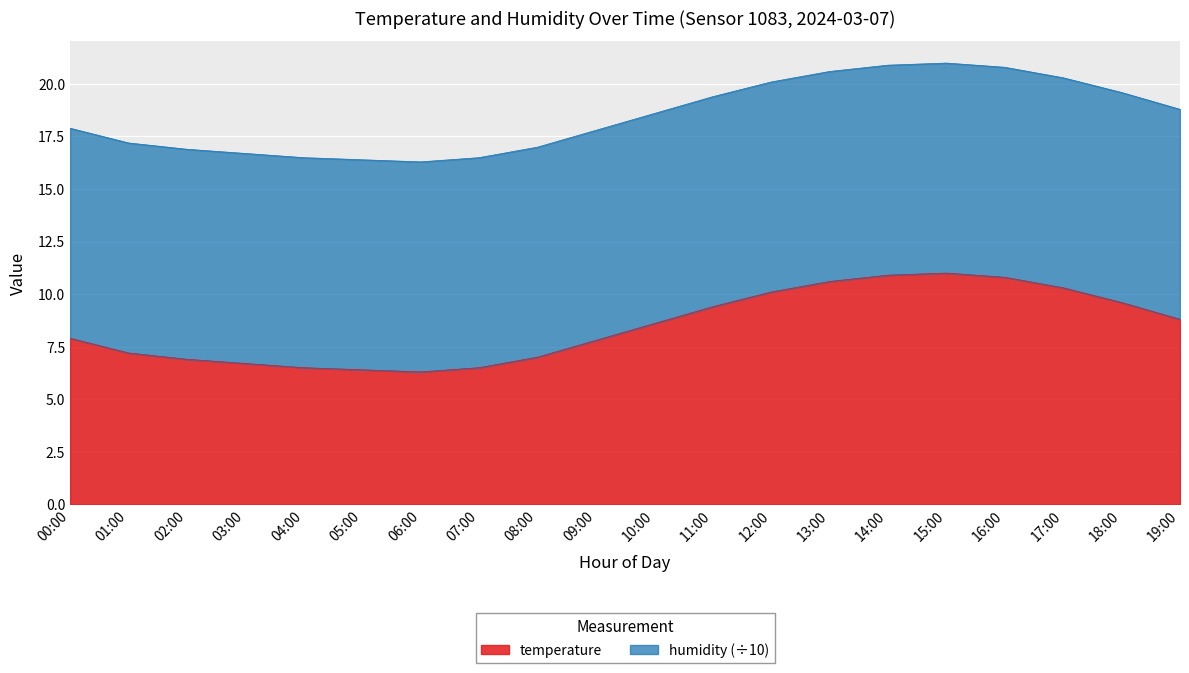

What is the label of the 4th point from the left?

03:00